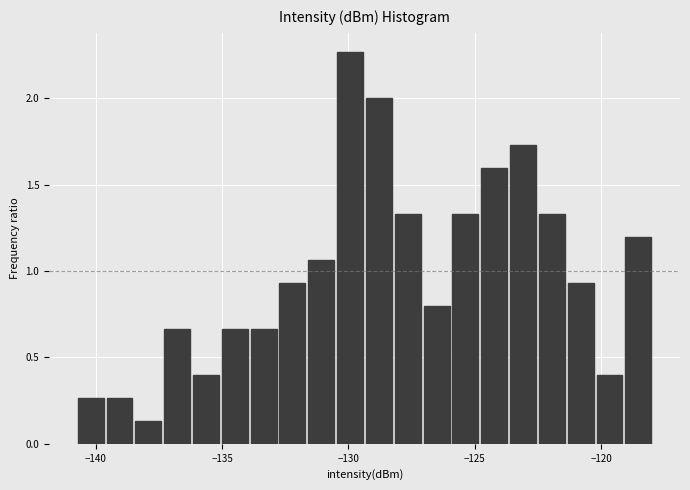

Read against the x-axis, roughly where is the centre of the tallest bar?

-130.0